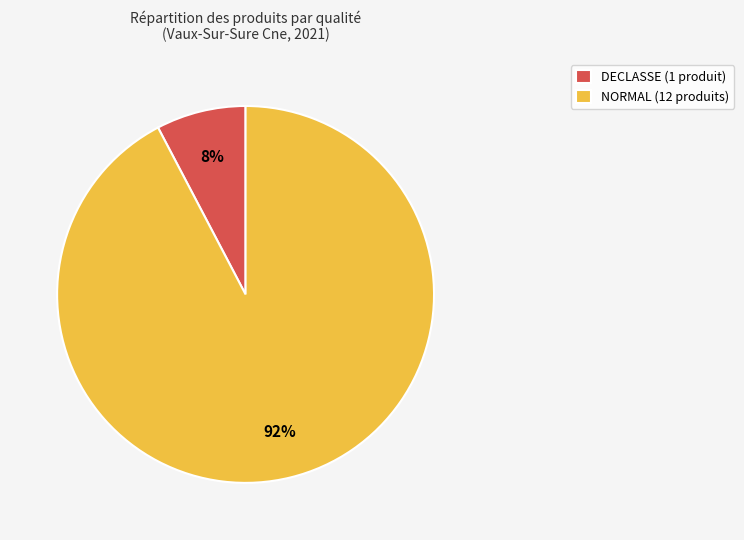

Rank the categories by value from lowest to highest.

DECLASSE, NORMAL